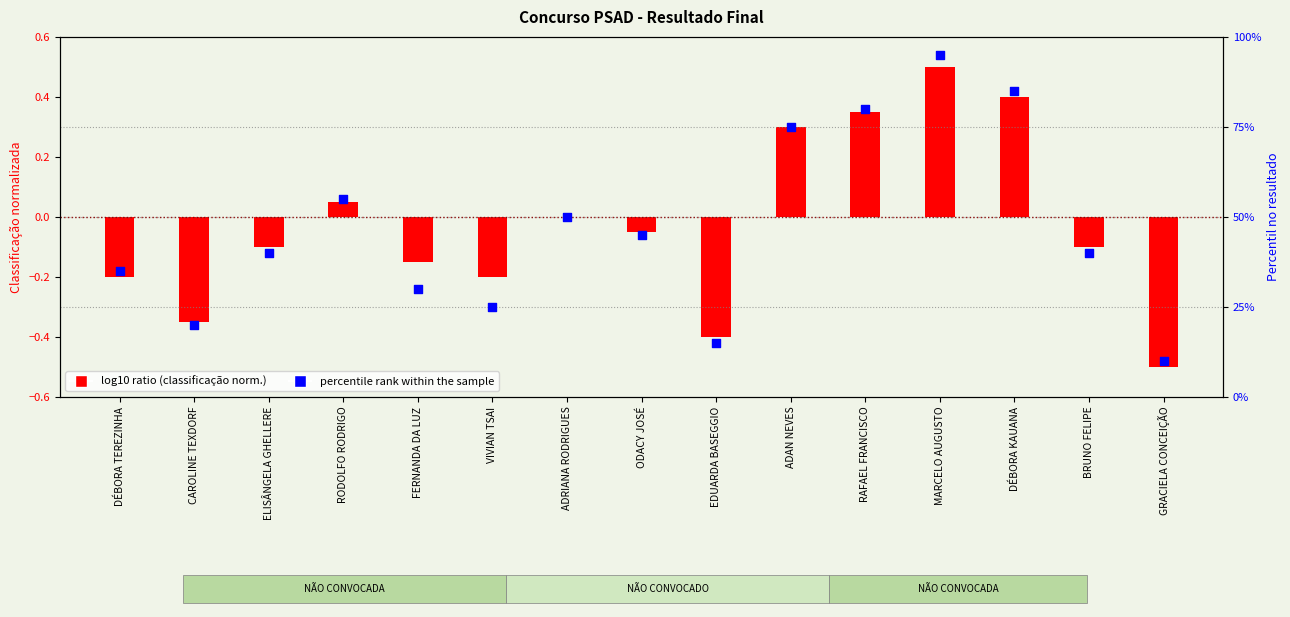

Which series has the largest total across all categories?

percentile rank within the sample